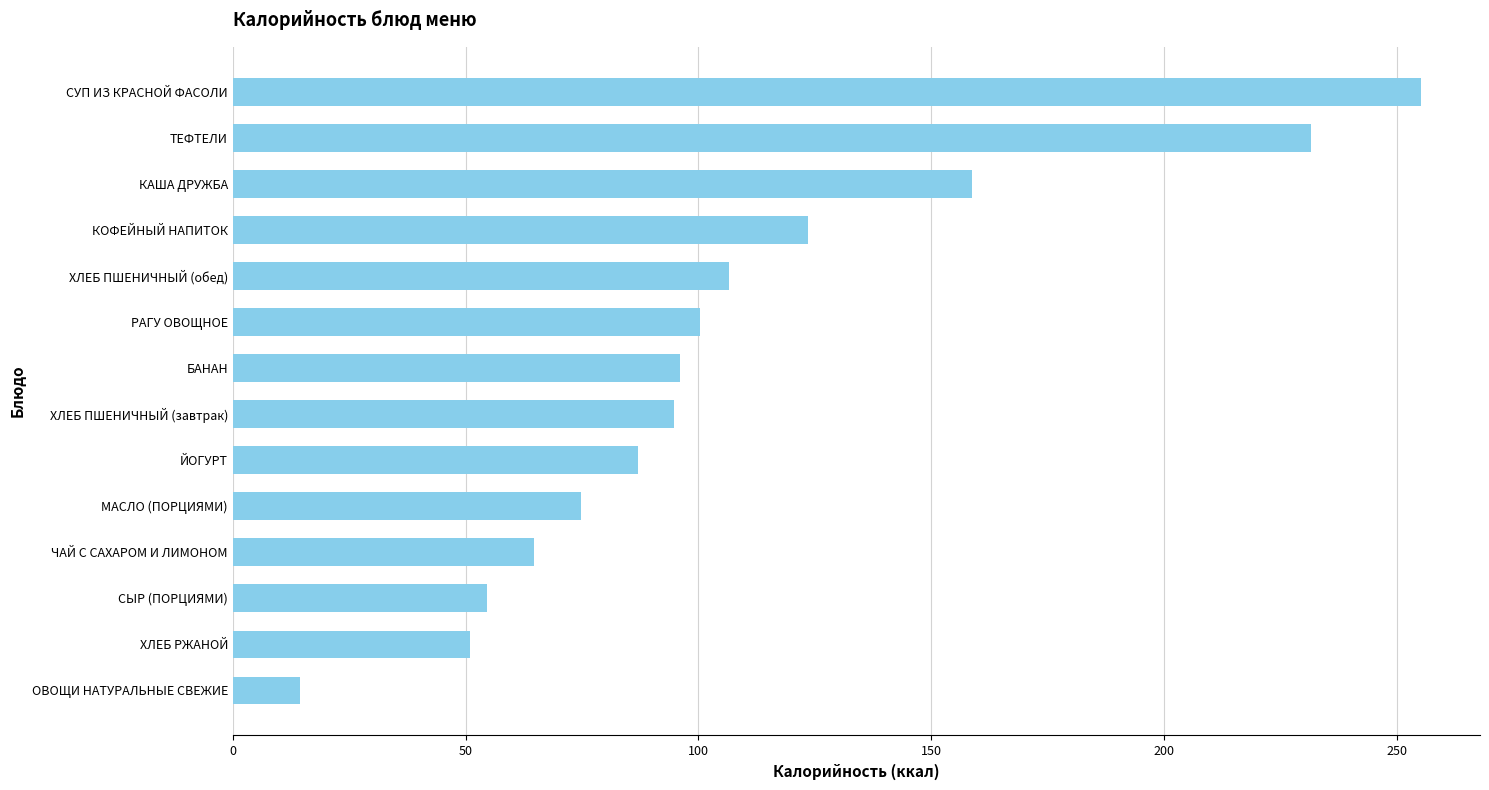

The chart shows a value of 125.2 at ХЛЕБ ПШЕНИЧНЫЙ (завтрак). True or false?

False